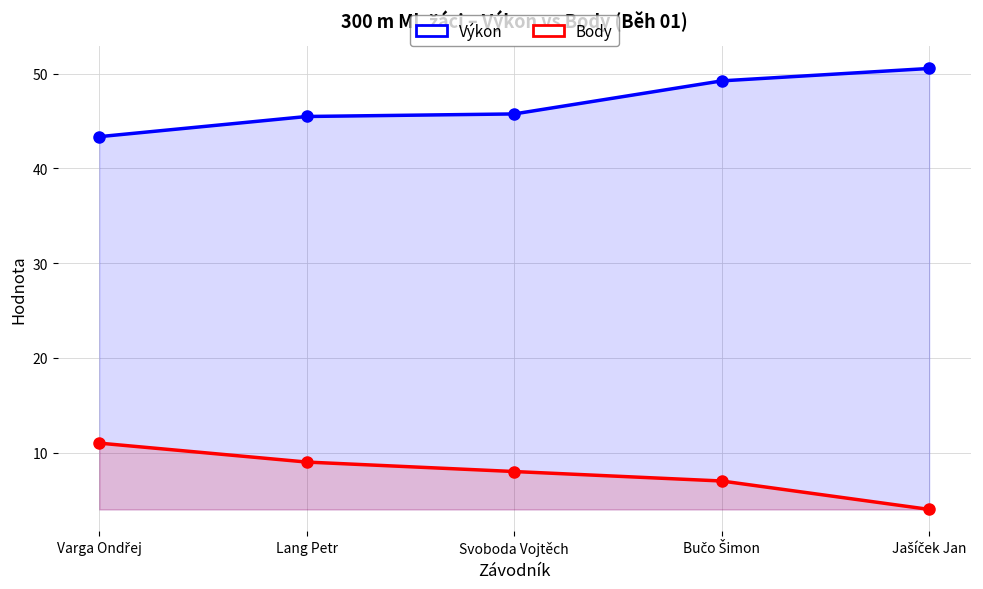

Which label corresponds to the largest value in the chart?

Jašíček Jan